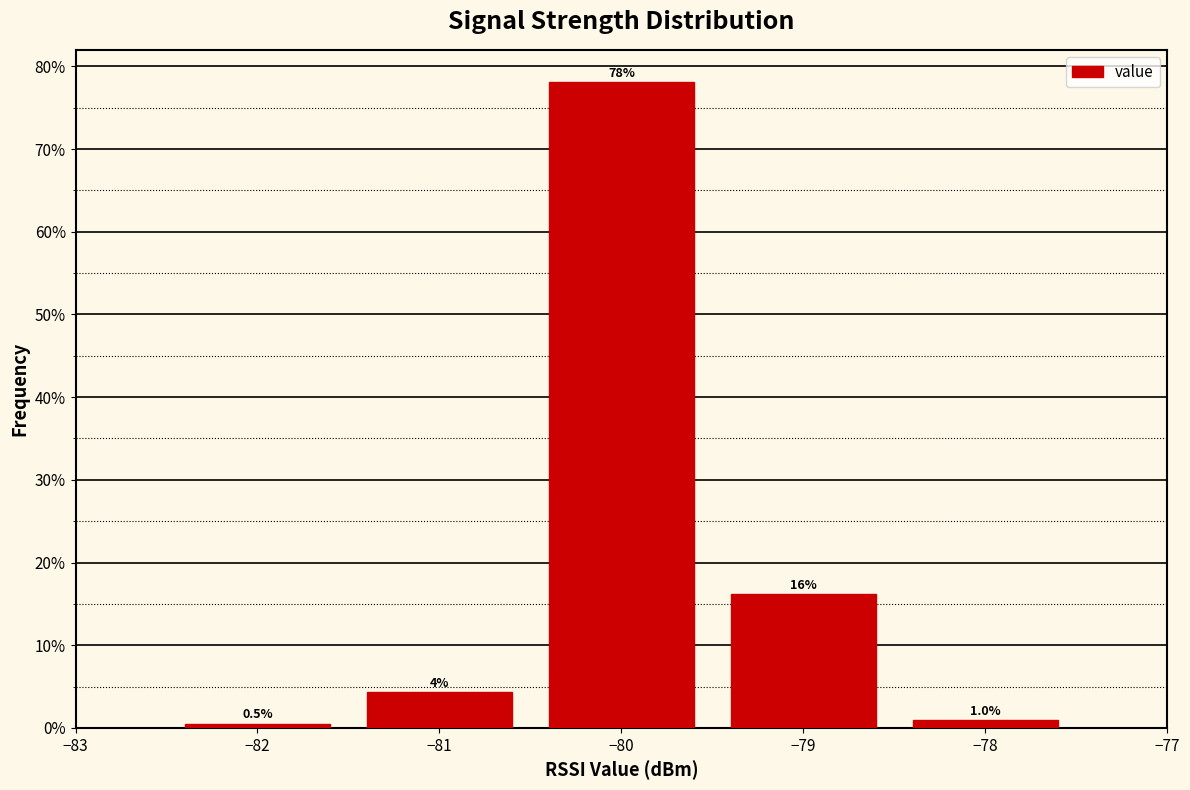

Which range on the x-axis has the tallest bar?

-80.5 to -79.5